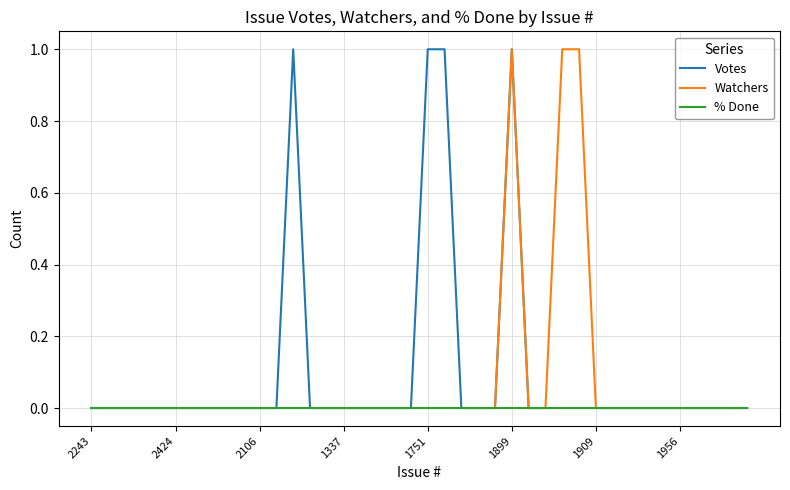

What is the maximum value shown in the chart?

1